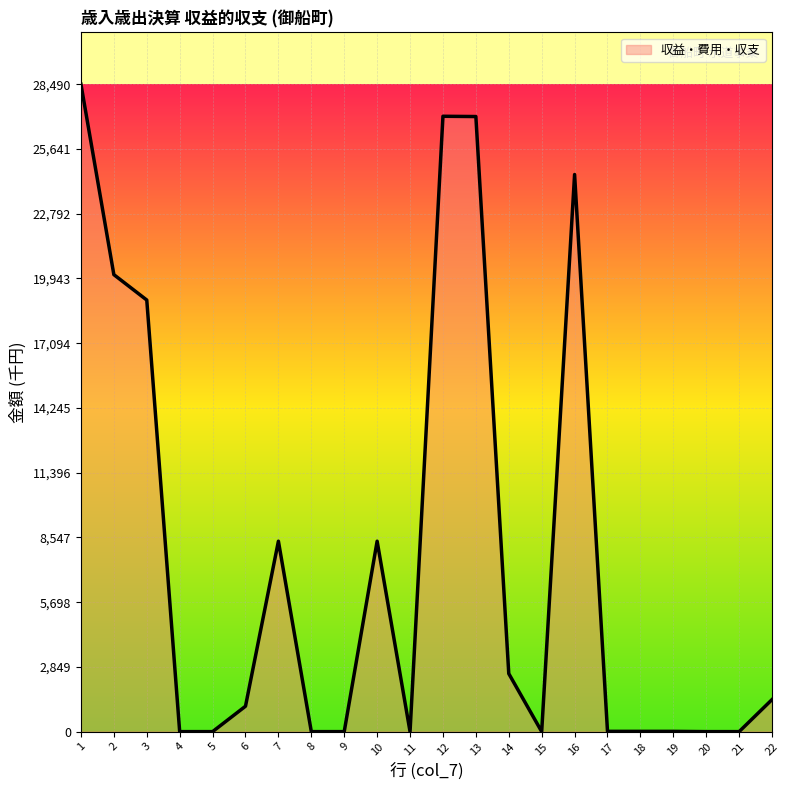

Count the number of data series in this chart.

1